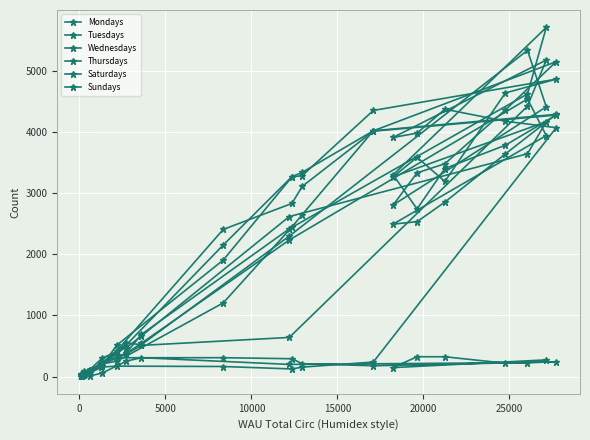

How many lines are shown in the chart?

6